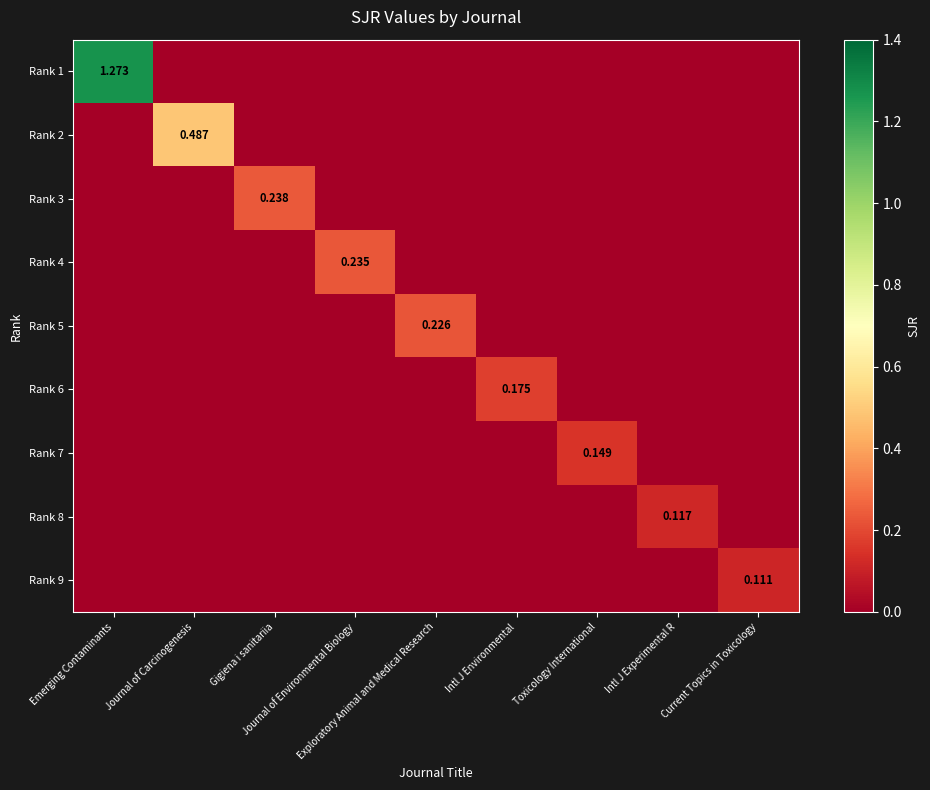

At Emerging Contaminants, list the series in order from largest to smallest.

Rank 1, Rank 2, Rank 3, Rank 4, Rank 5, Rank 6, Rank 7, Rank 8, Rank 9